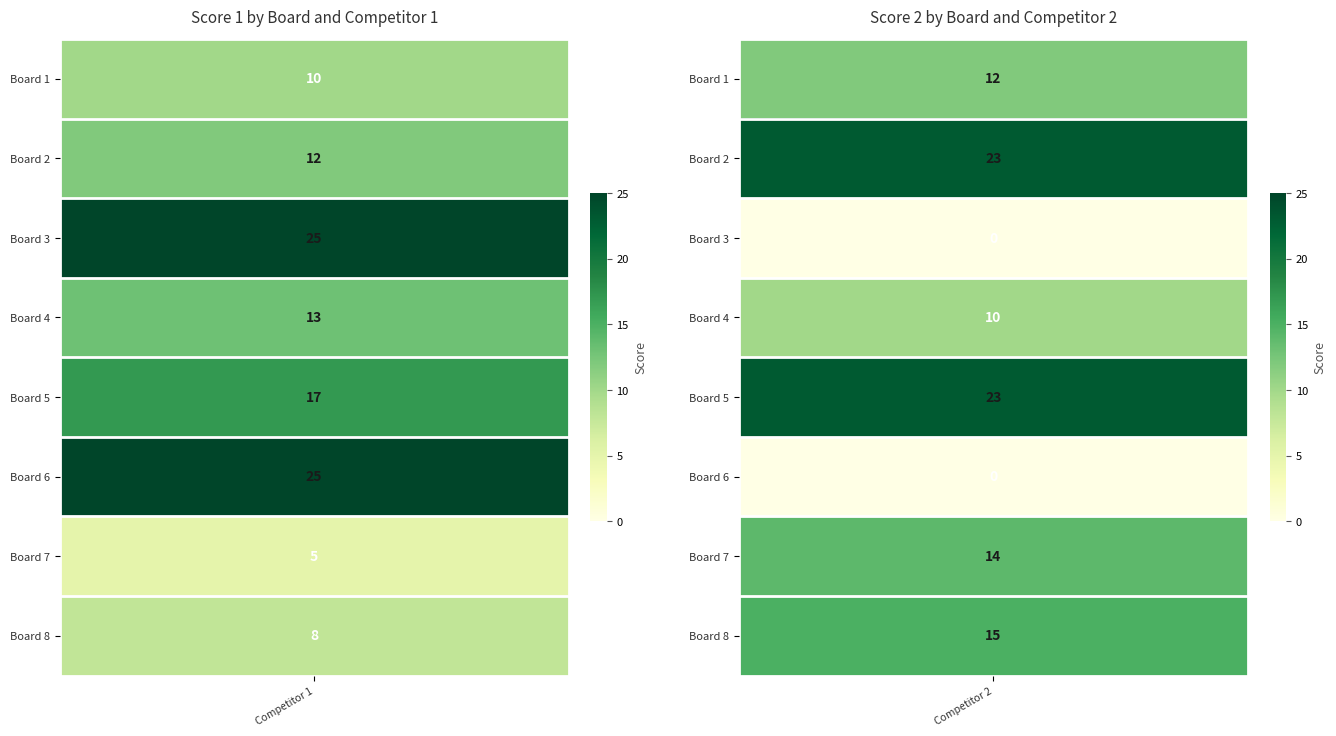

Reading left to right, list all the values displayed in this chart.

Score 1: 10	12	25	13	17	25	5	8
Score 2: 12	23	0	10	23	0	14	15